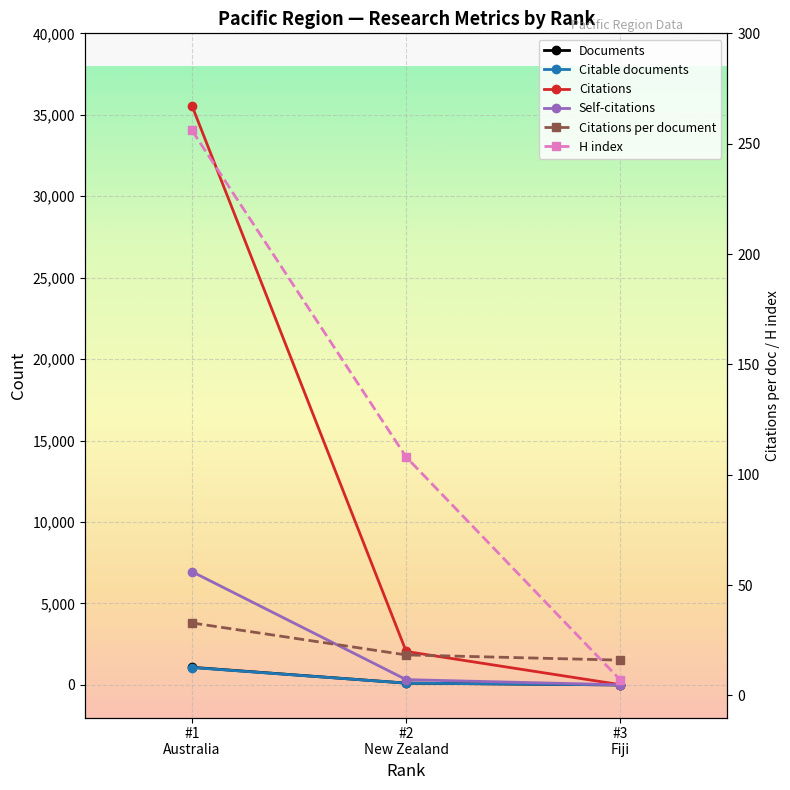

What is the value of the Citable documents point at the 3rd from the left?

1.0